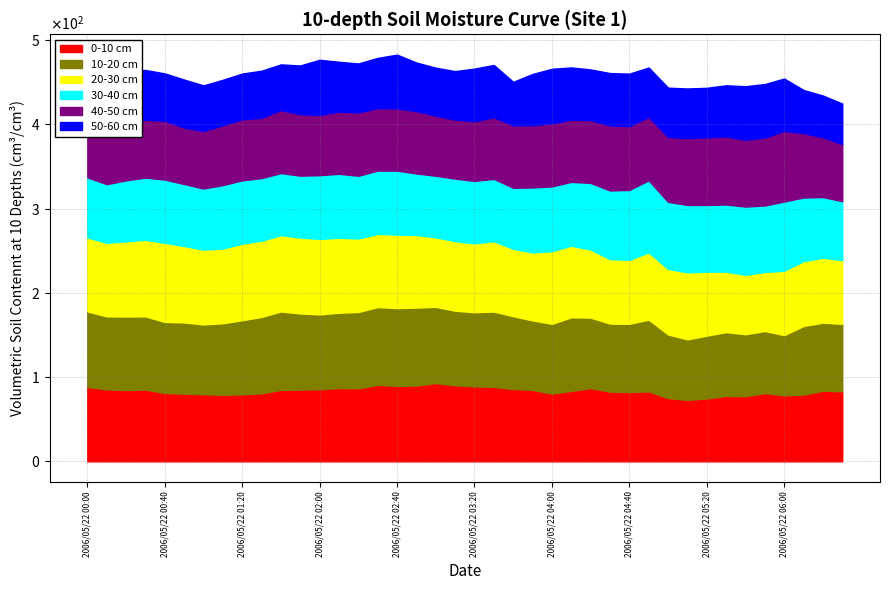

What are all the series names shown in the legend?

0-10 cm, 10-20 cm, 20-30 cm, 30-40 cm, 40-50 cm, 50-60 cm